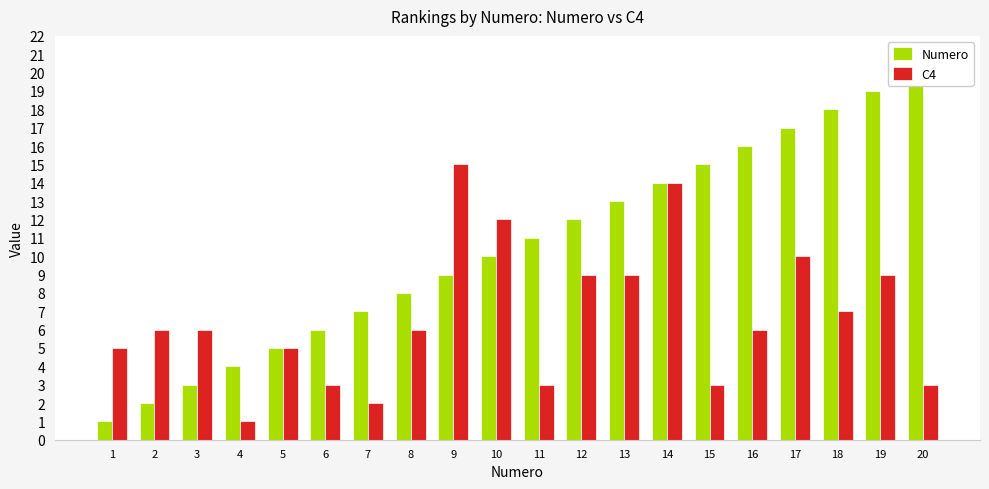

Between 11 and 17, which series saw the biggest shift?

C4